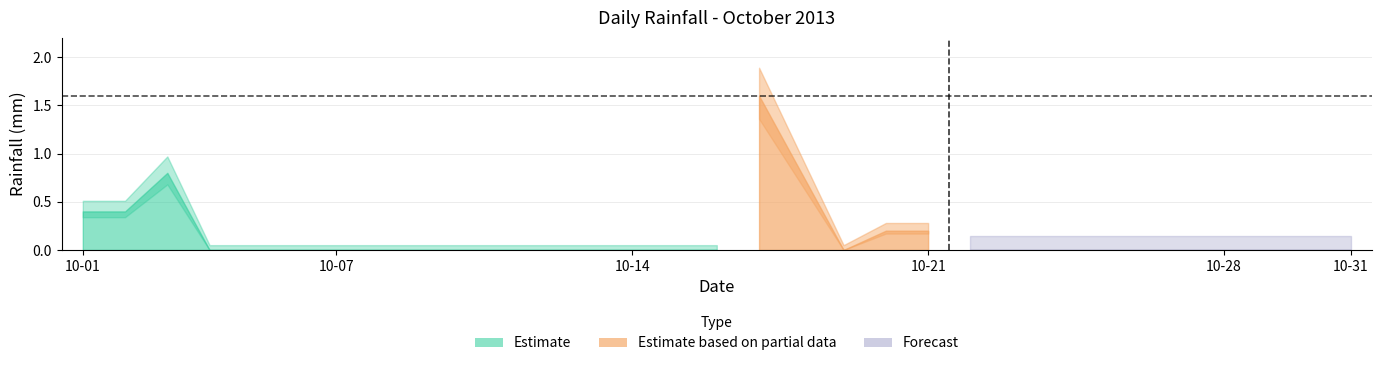

Does the chart display data point markers on the line(s)?

No